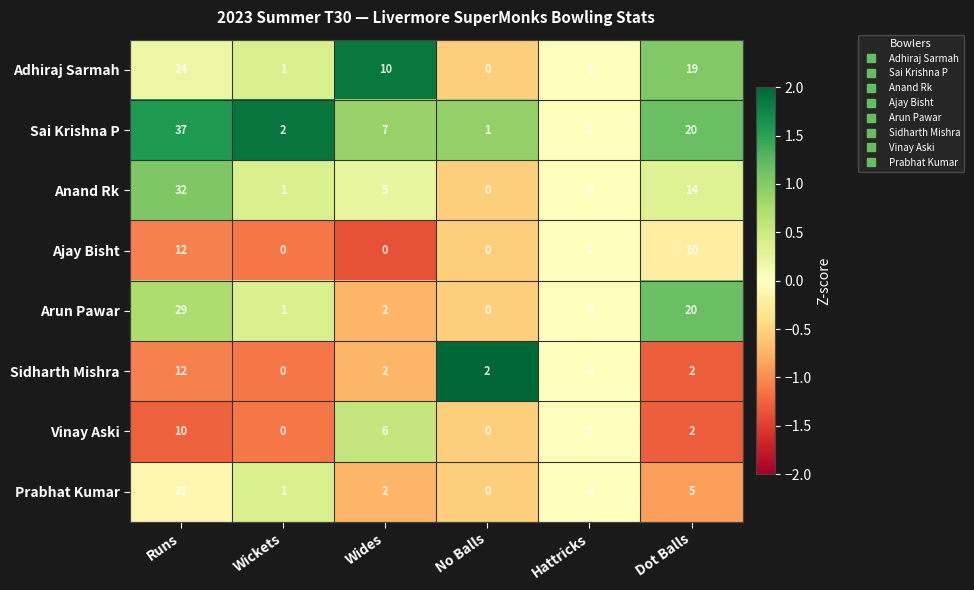

The Ajay Bisht series shows 7 at No Balls. True or false?

False